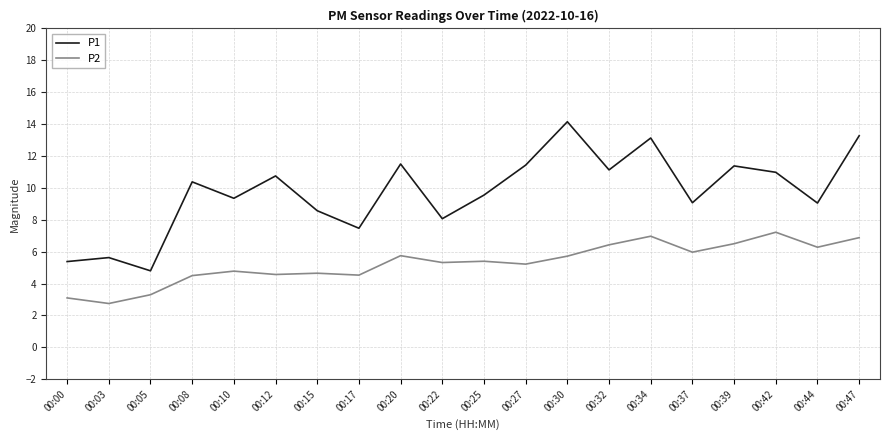

Is it true that P2 equals 1.6 at 00:34?

False